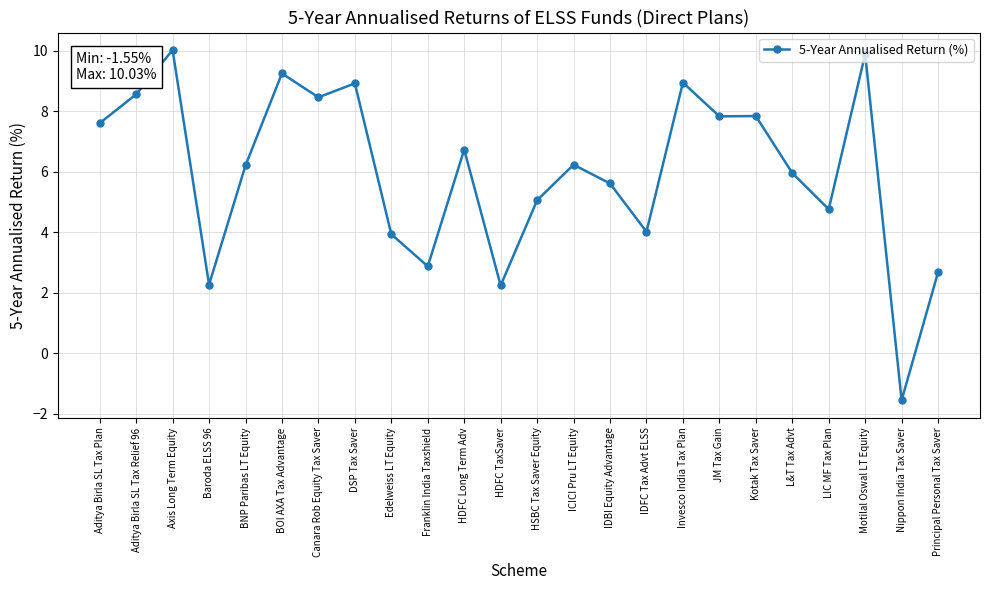

How many lines are shown in the chart?

1